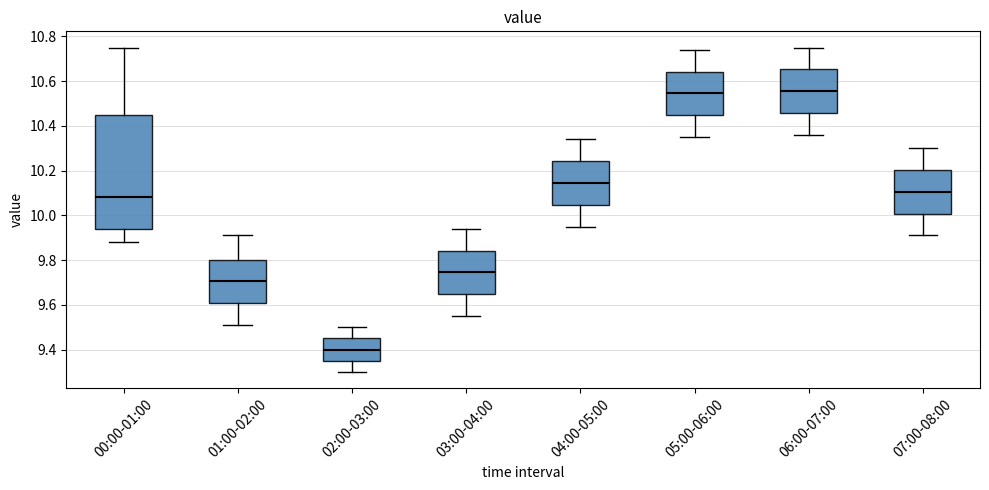

Which box has the lowest median line?

02:00-03:00